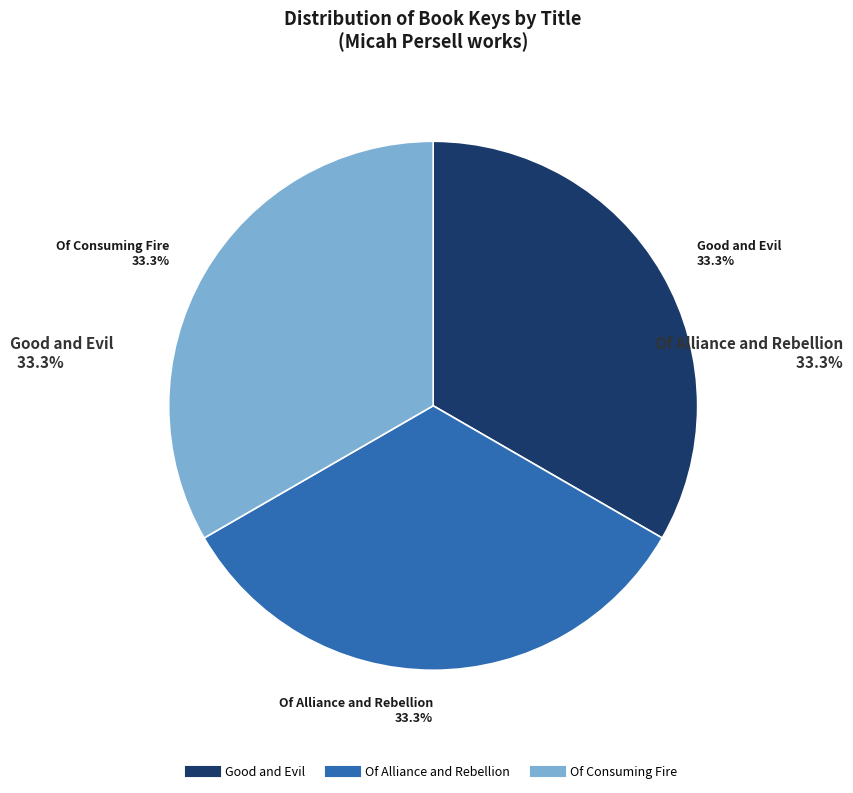

Combined, do Of Consuming Fire and Of Alliance and Rebellion account for over 50%?

Yes